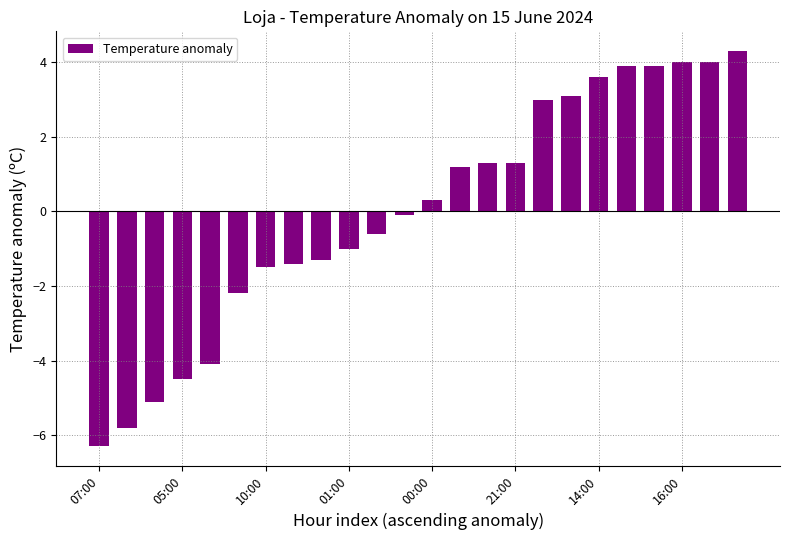

What is the value of the 23rd bar from the left?

4.0